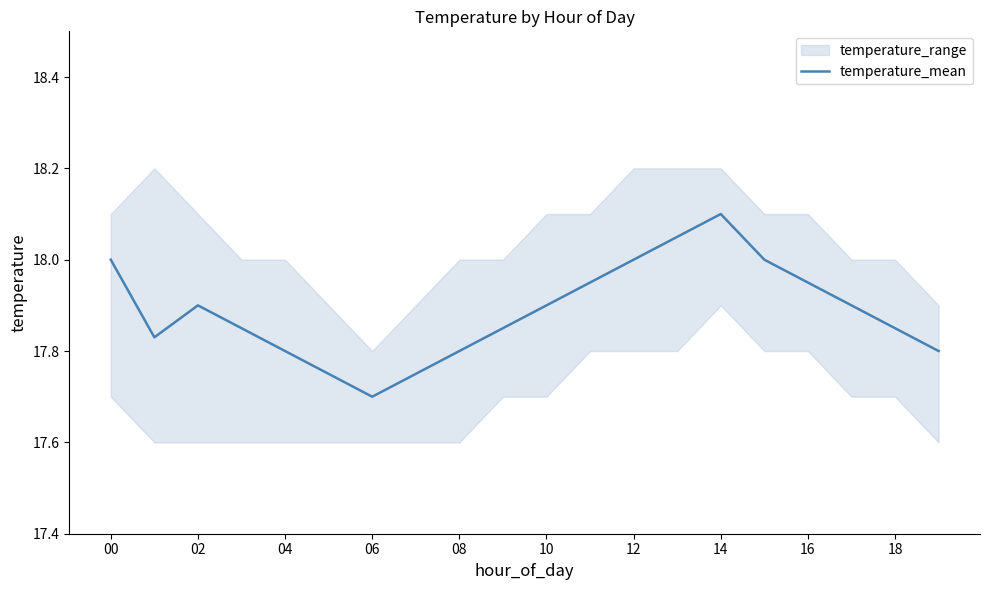

How many interior local valleys (lower than both neighbors) does the data have?

2